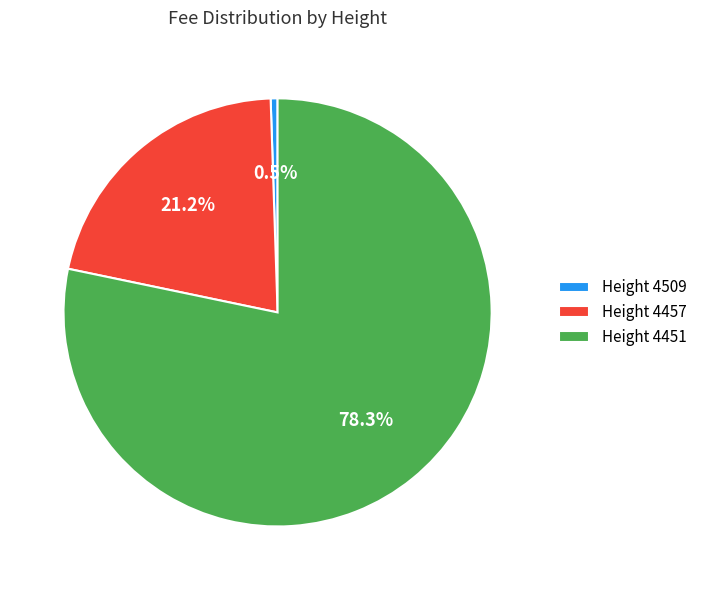

Rank the categories by value from highest to lowest.

Height 4451, Height 4457, Height 4509